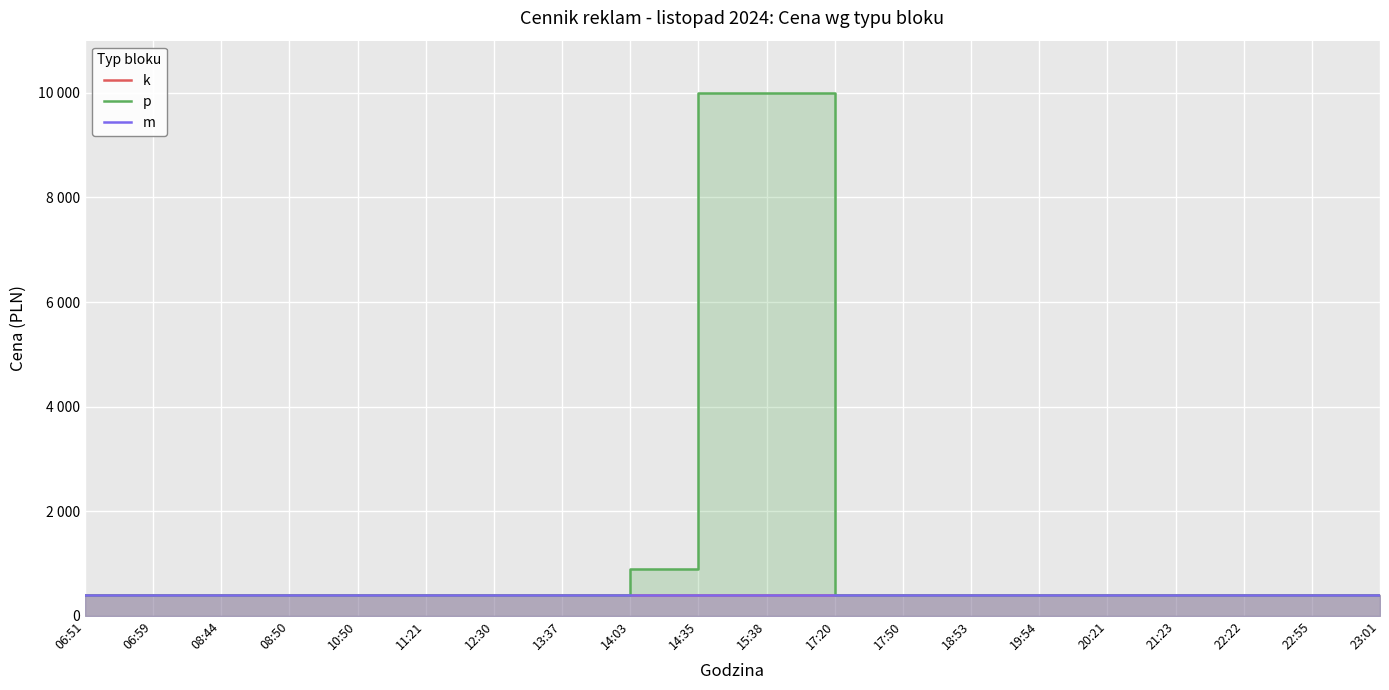

Read the p value at 22:55, to the nearest 10.

400